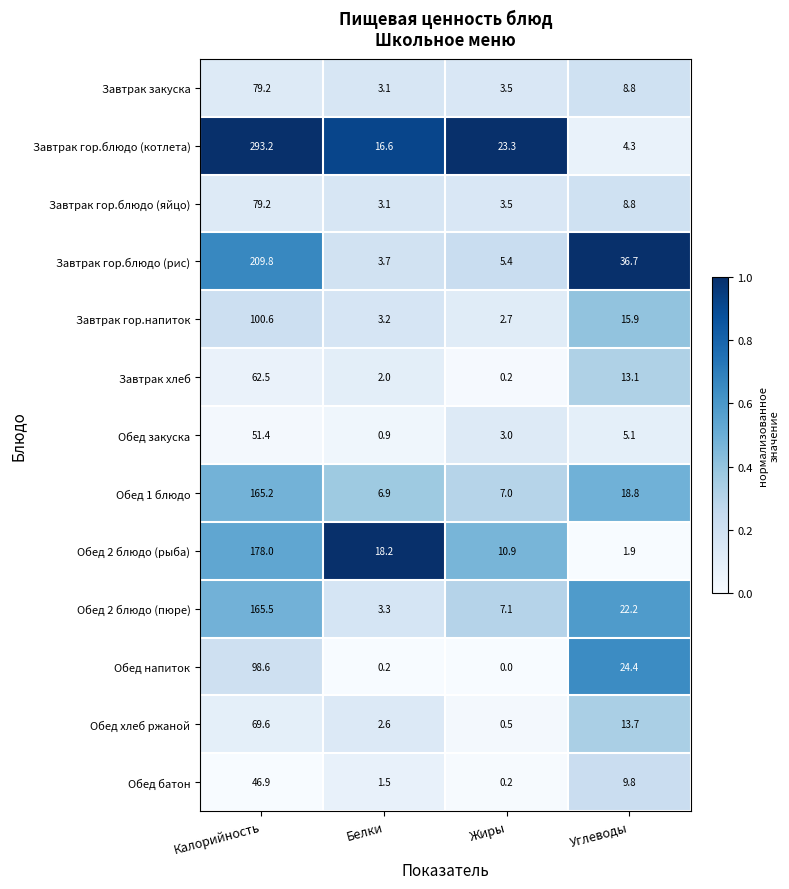

What is the sum of all Обед напиток values?

123.2